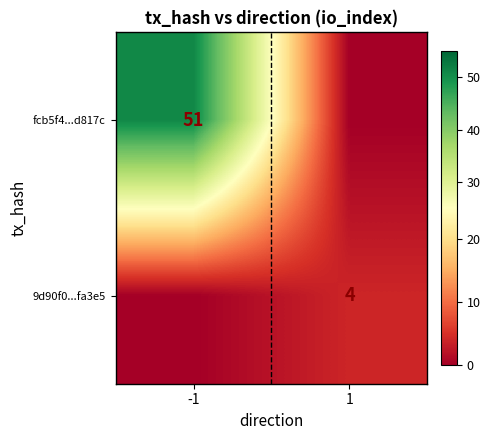

True or false: 9d90f0...fa3e5 has a value of 4 at 1.

True